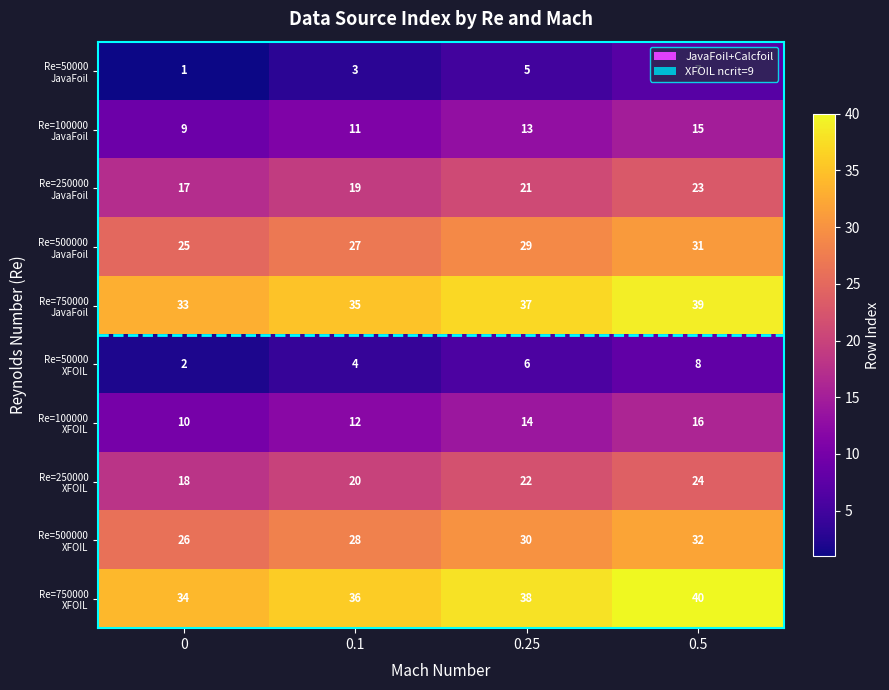

At how many categories does at least one series exceed 12?

4